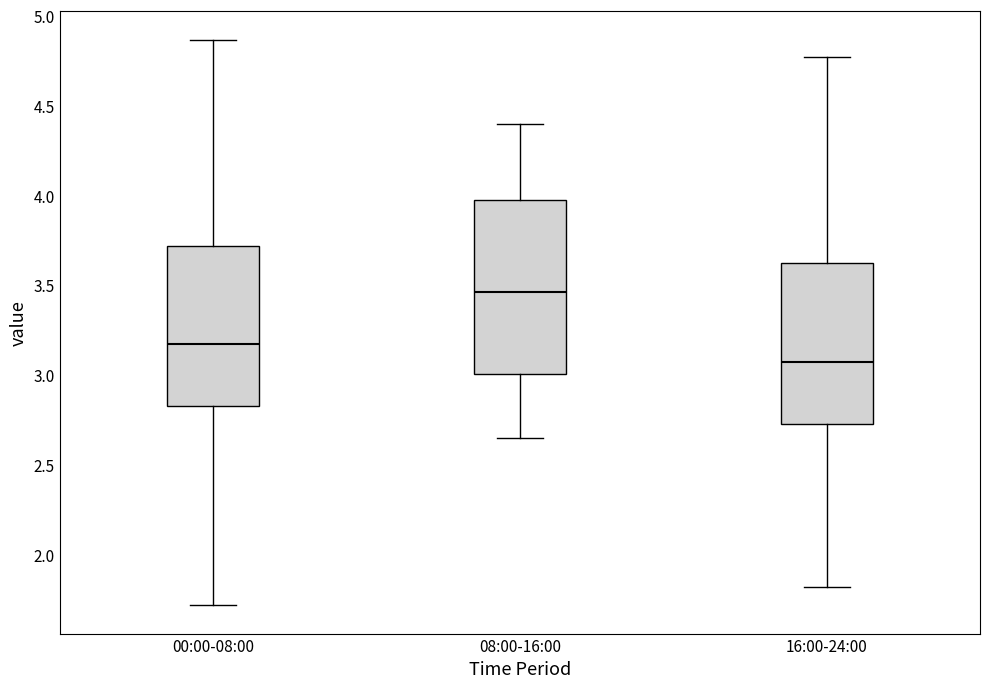

Which box's median line is the lowest?

16:00-24:00